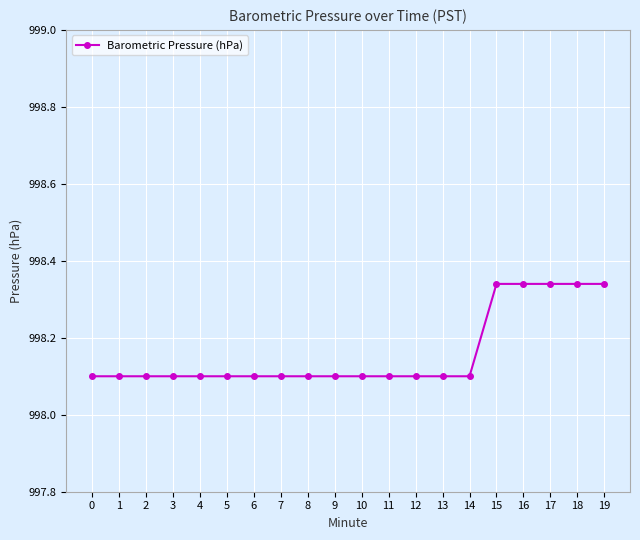

What is the value of the 4th point from the left?

998.1